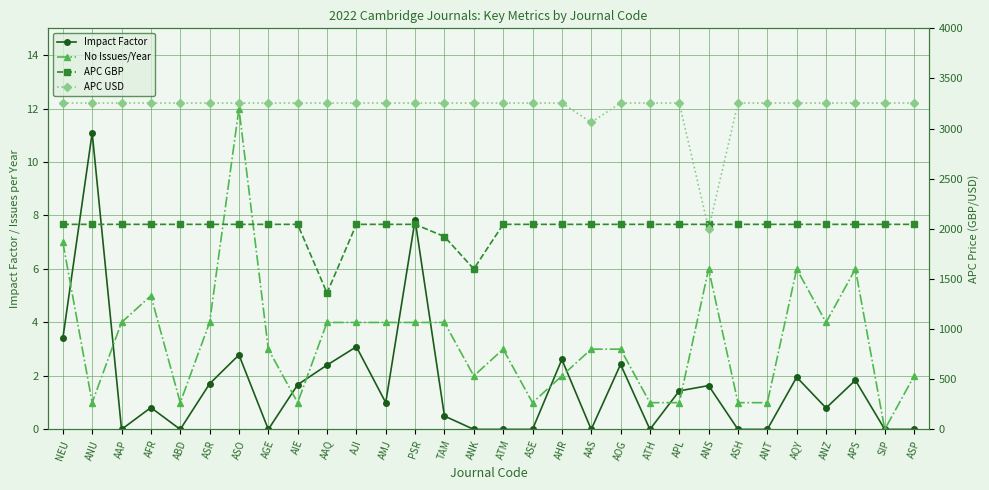

The APC GBP series shows 2045.0 at ASE. True or false?

True